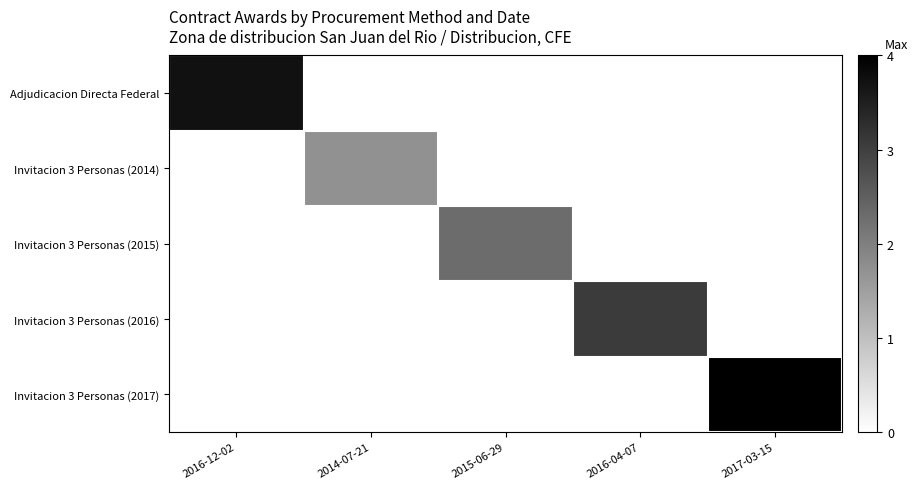

Which series has the largest range (max minus min)?

Invitacion 3 Personas (2017)